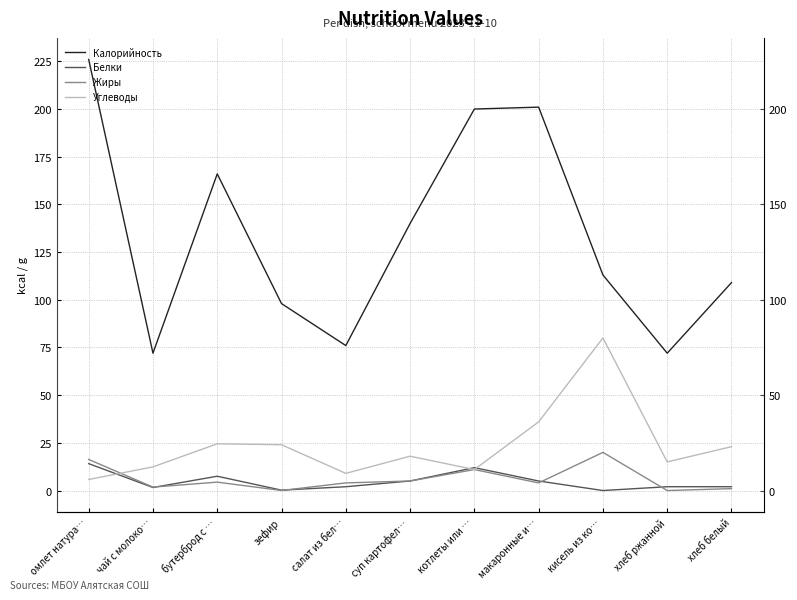

Which category has the highest value across all series?

омлет натура…